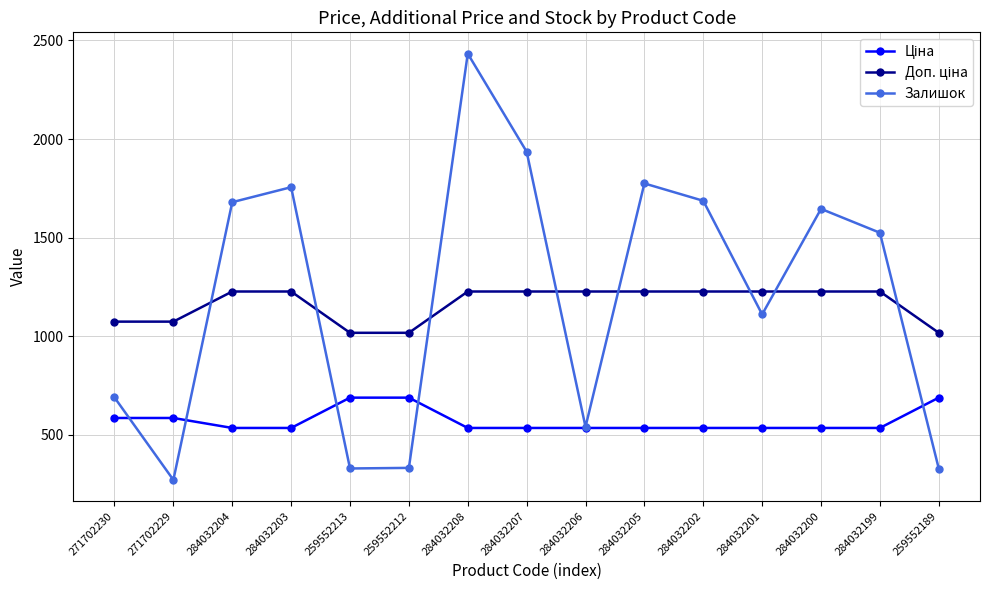

Where is Залишок nearest to the value 1352?

284032199